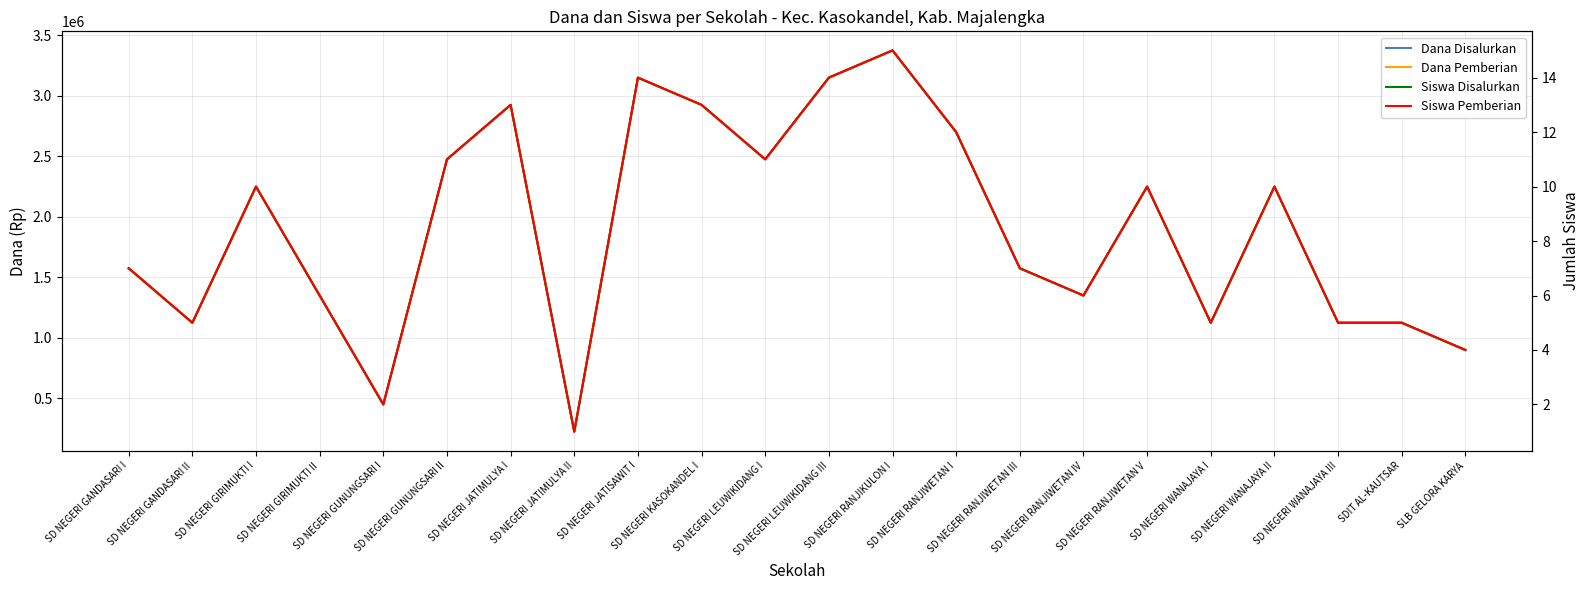

What is the minimum value for Siswa Pemberian?

1